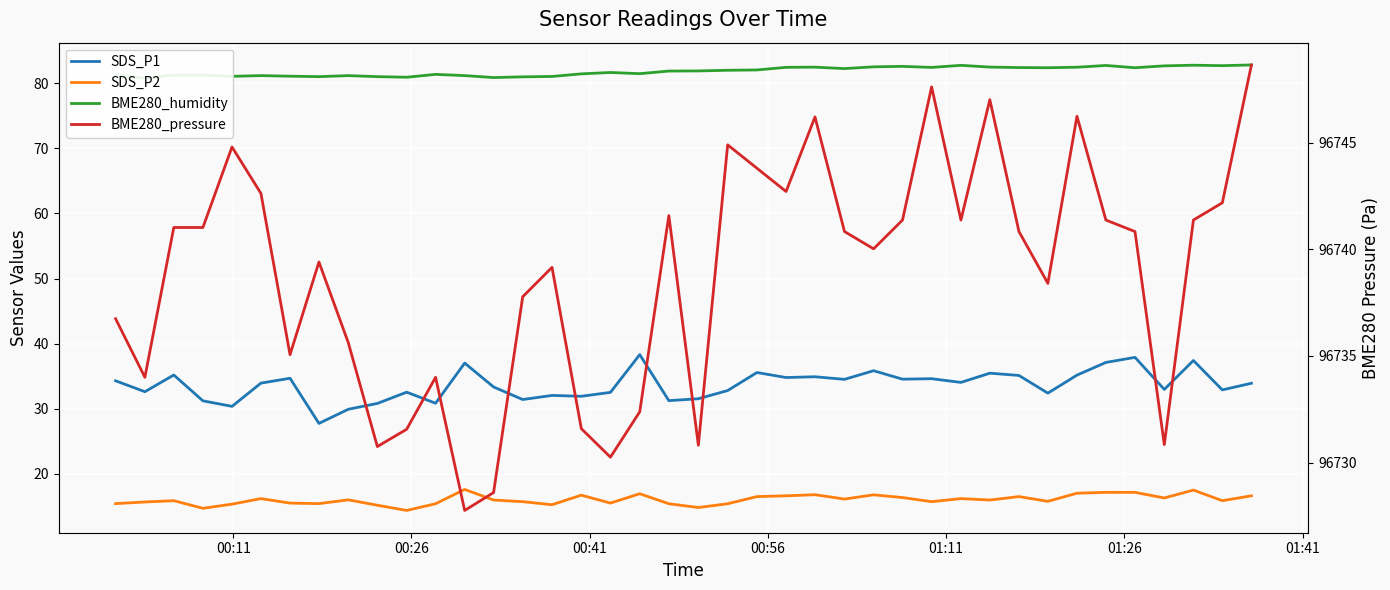

What is the value of the SDS_P1 point at the 3rd from the left?

35.2